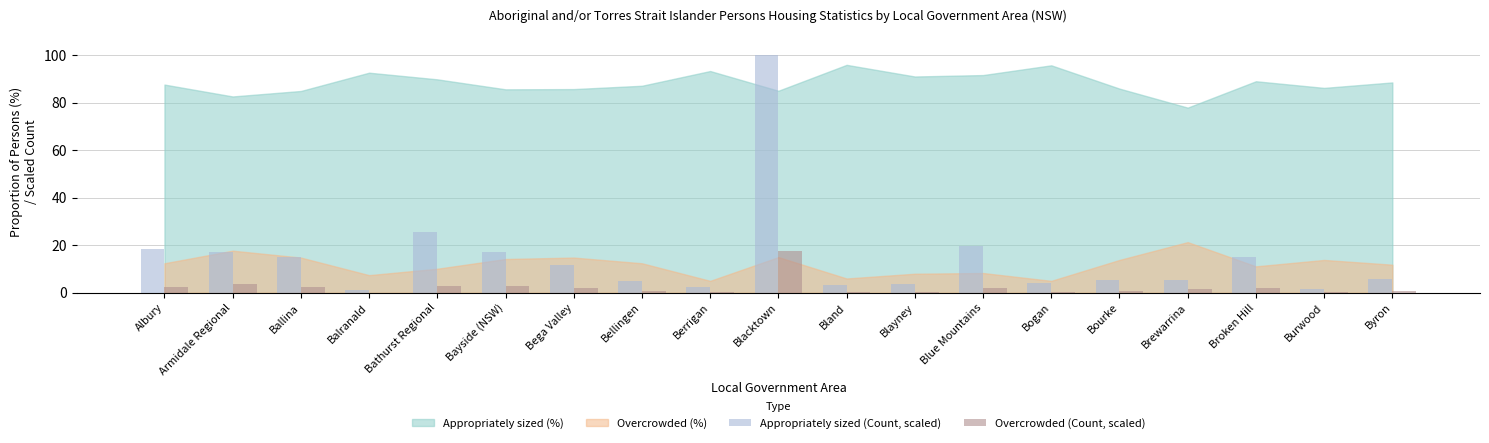

Is it true that Appropriately sized (Count, scaled) equals 15.0 at Ballina?

True